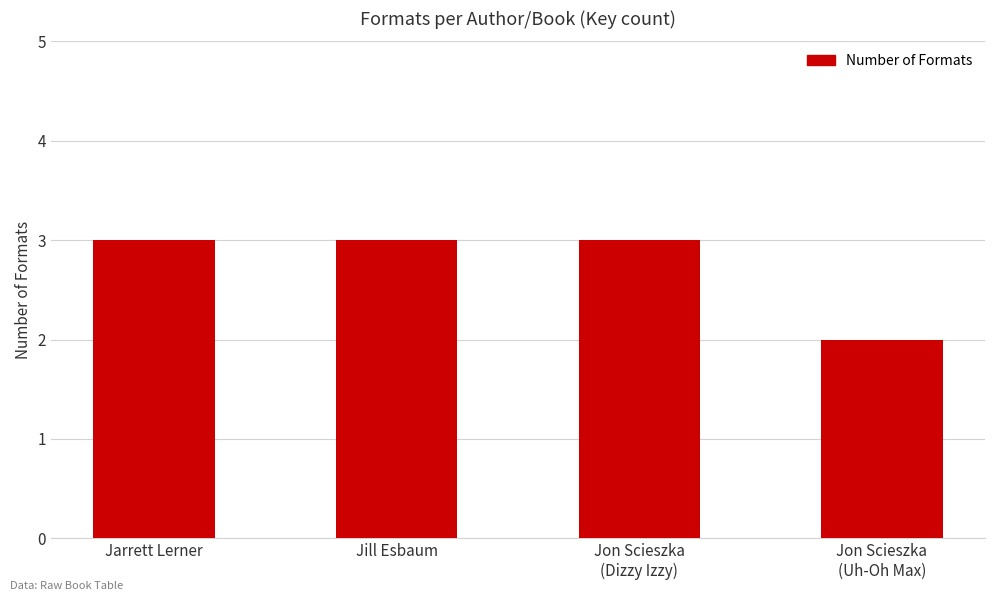

Reading right to left, what are all the values shown in this chart?

Jon Scieszka
(Uh-Oh Max)=2	Jon Scieszka
(Dizzy Izzy)=3	Jill Esbaum=3	Jarrett Lerner=3